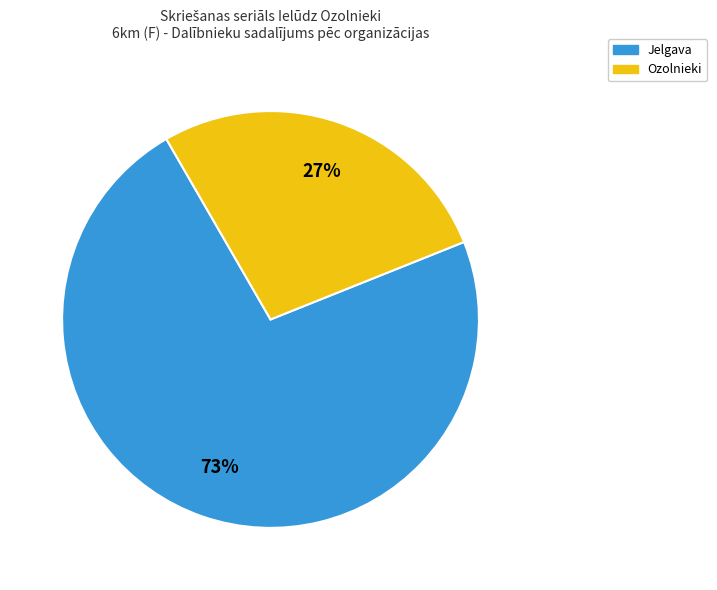

Does Ozolnieki account for over 50% of the chart?

No